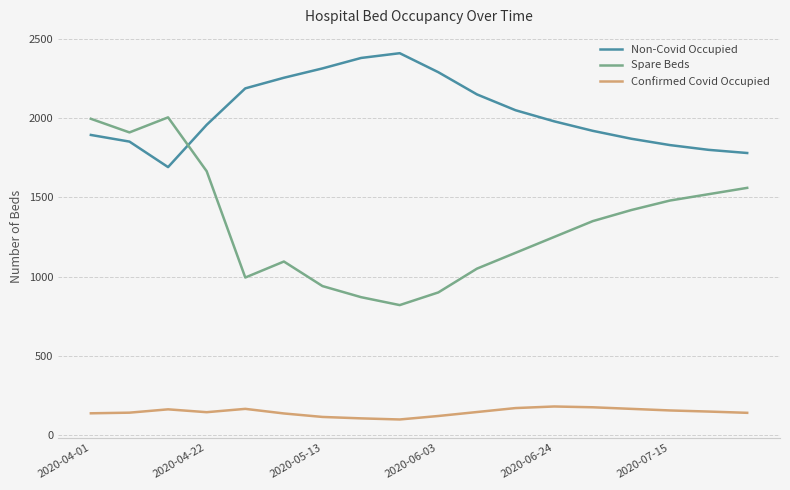

What is the minimum value for Non-Covid Occupied?

1691